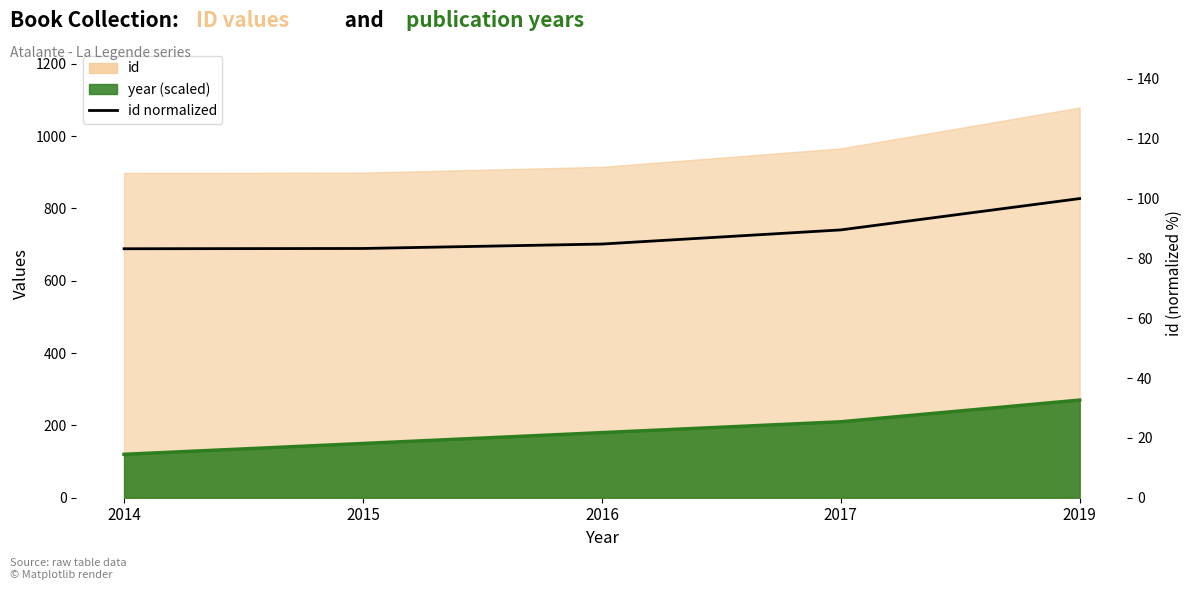

The value at 2015 is 83.3. True or false?

True